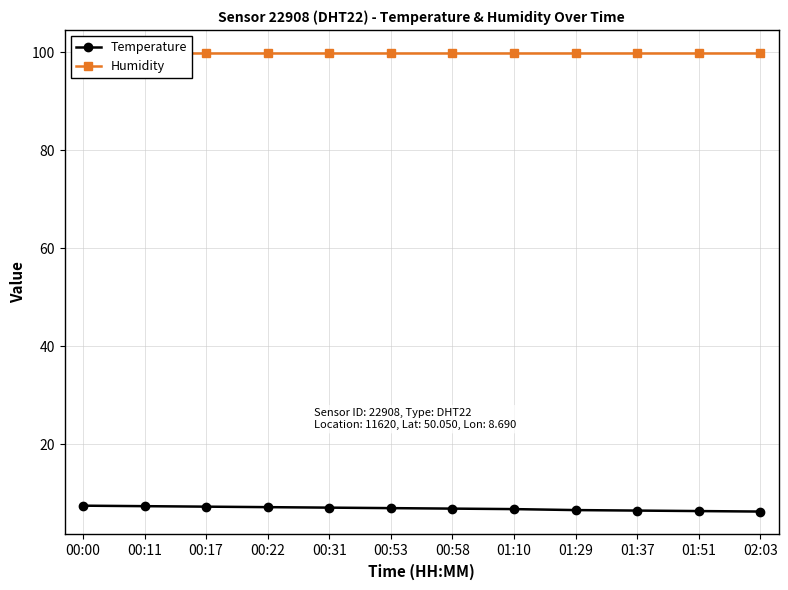

What is the label of the 4th point from the left?

00:22